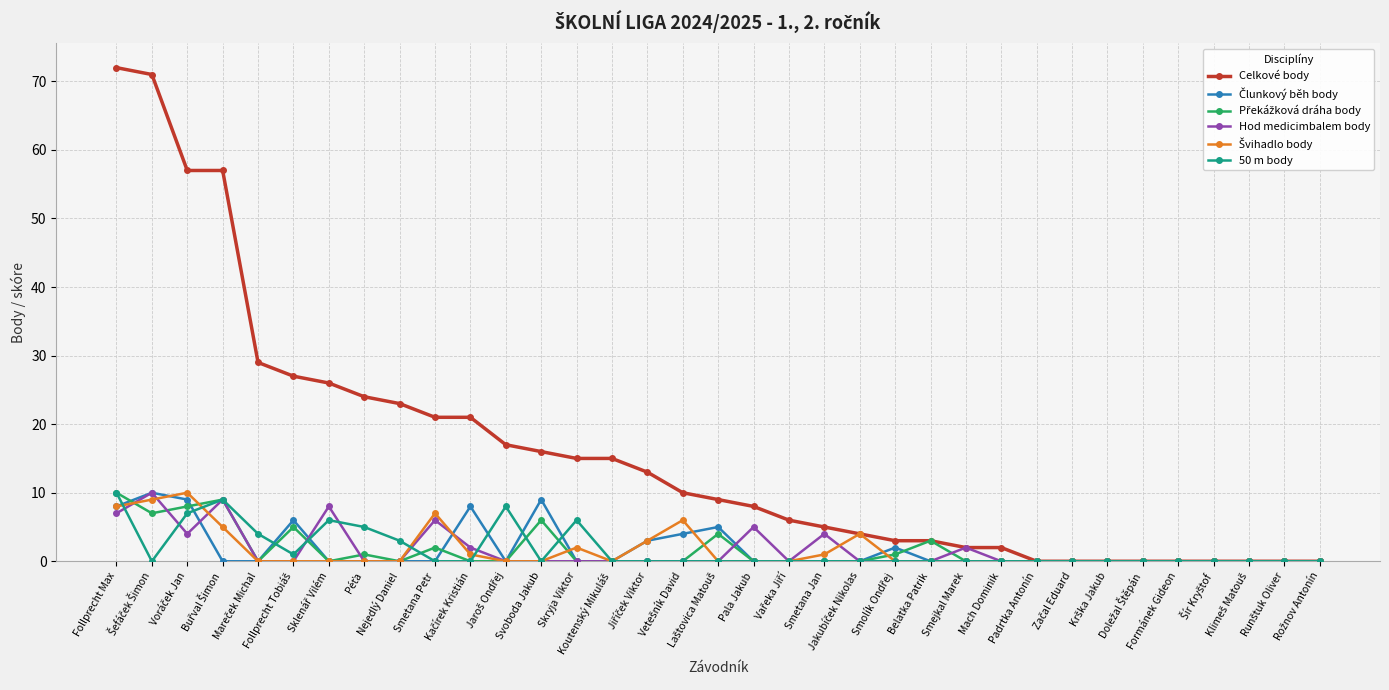

How many categories are shown in the chart?

35